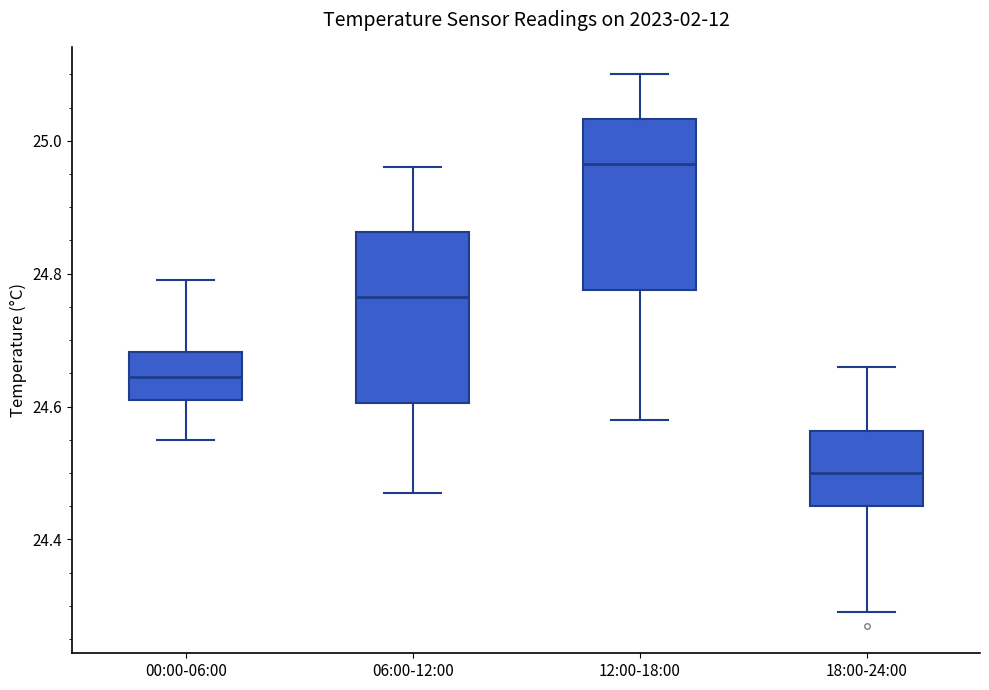

Reading left to right, transcribe this box plot: for each box, give where its median line is, the range the box spans, and where its two whiskers end, as read against the y-axis. The values are not printed on the chart, so give them approximately, as read against the axis.

00:00-06:00: median 24.64, box 24.62 to 24.68, whiskers 24.56 to 24.80
06:00-12:00: median 24.76, box 24.60 to 24.86, whiskers 24.48 to 24.96
12:00-18:00: median 24.96, box 24.78 to 25.04, whiskers 24.58 to 25.10
18:00-24:00: median 24.50, box 24.46 to 24.56, whiskers 24.30 to 24.66